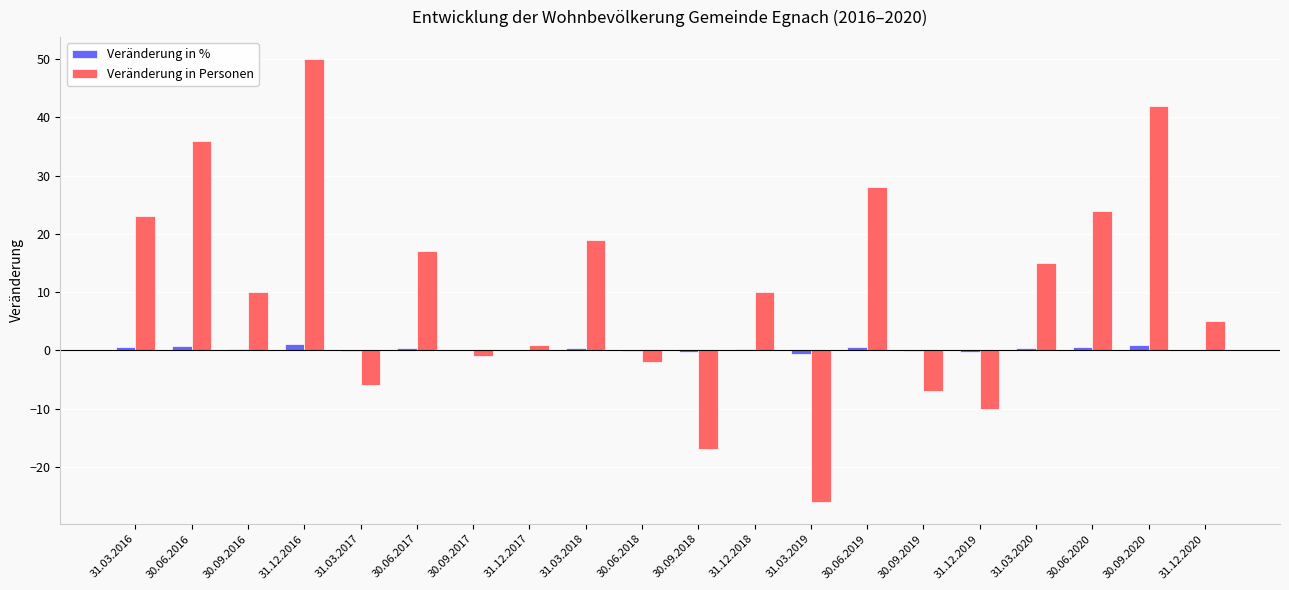

Is the value of Veränderung in Personen at 31.12.2018 greater than the value of Veränderung in % at 31.03.2017?

Yes